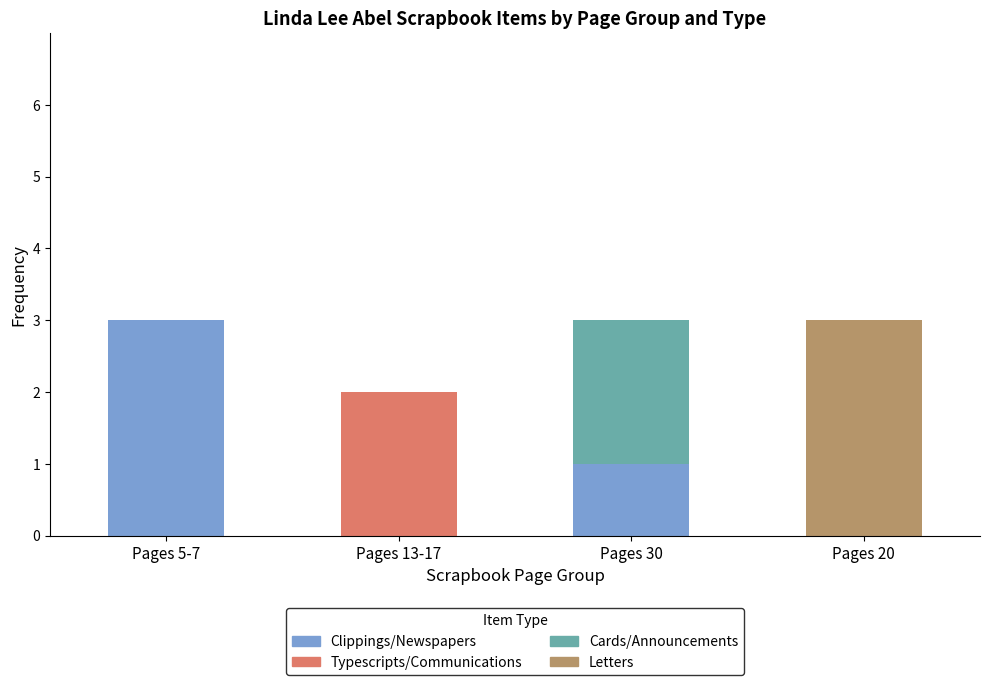

Reading left to right, list the values for the Clippings/Newspapers series.

Pages 5-7=3	Pages 13-17=0	Pages 30=1	Pages 20=0